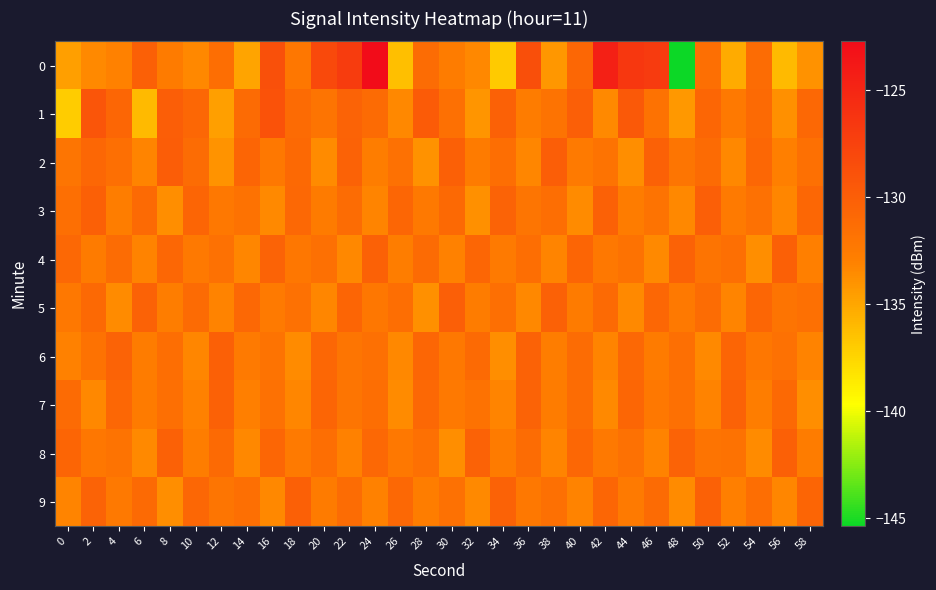

Reading left to right, transcribe all the data shown in this chart.

0: 0=-134.6	2=-133.5	4=-133.1	6=-130.2	8=-132.6	10=-133.4	12=-131.4	14=-134.9	16=-128.8	18=-132.2	20=-128.2	22=-127.0	24=-122.7	26=-136.3	28=-131.2	30=-132.7	32=-133.4	34=-137.0	36=-128.7	38=-134.2	40=-130.8	42=-124.5	44=-126.6	46=-126.9	48=-145.4	50=-131.5	52=-135.3	54=-131.3	56=-136.1	58=-134.0
1: 0=-137.1	2=-129.2	4=-130.7	6=-136.1	8=-130.1	10=-130.9	12=-134.6	14=-131.1	16=-128.9	18=-131.2	20=-132.0	22=-130.5	24=-131.2	26=-133.4	28=-129.8	30=-131.6	32=-134.1	34=-130.3	36=-132.7	38=-131.9	40=-130.1	42=-133.5	44=-129.6	46=-131.8	48=-134.3	50=-130.7	52=-132.4	54=-131.1	56=-133.8	58=-130.9
2: 0=-132.1	2=-130.8	4=-131.5	6=-133.2	8=-129.9	10=-131.3	12=-134.0	14=-130.6	16=-132.3	18=-131.0	20=-133.6	22=-130.4	24=-132.8	26=-131.7	28=-133.9	30=-130.2	32=-132.6	34=-131.4	36=-133.3	38=-130.0	40=-132.5	42=-131.9	44=-133.7	46=-130.3	48=-132.1	50=-131.2	52=-133.4	54=-130.8	56=-132.9	58=-131.6
3: 0=-131.5	2=-130.2	4=-132.8	6=-131.1	8=-133.7	10=-130.6	12=-132.3	14=-131.8	16=-133.5	18=-130.9	20=-132.6	22=-131.3	24=-133.2	26=-130.7	28=-132.4	30=-131.0	32=-133.8	34=-130.5	36=-132.1	38=-131.4	40=-133.6	42=-130.3	44=-132.7	46=-131.9	48=-133.4	50=-130.1	52=-132.5	54=-131.7	56=-133.3	58=-130.8
4: 0=-130.9	2=-132.6	4=-131.3	6=-133.1	8=-130.8	10=-132.4	12=-131.7	14=-133.3	16=-130.5	18=-132.2	20=-131.6	22=-133.4	24=-130.3	26=-132.8	28=-131.2	30=-133.0	32=-130.7	34=-132.5	36=-131.4	38=-133.2	40=-130.6	42=-132.3	44=-131.8	46=-133.5	48=-130.4	50=-132.0	52=-131.5	54=-133.7	56=-130.2	58=-132.9
5: 0=-132.3	2=-131.0	4=-133.6	6=-130.4	8=-132.8	10=-131.2	12=-133.1	14=-130.9	16=-132.5	18=-131.7	20=-133.3	22=-130.6	24=-132.2	26=-131.4	28=-133.8	30=-130.1	32=-132.7	34=-131.5	36=-133.4	38=-130.3	40=-132.6	42=-131.1	44=-133.5	46=-130.8	48=-132.4	50=-131.3	52=-133.2	54=-130.7	56=-132.0	58=-131.6
6: 0=-133.0	2=-131.8	4=-130.5	6=-132.7	8=-131.4	10=-133.3	12=-130.2	14=-132.5	16=-131.9	18=-133.6	20=-130.8	22=-132.1	24=-131.6	26=-133.4	28=-130.7	30=-132.3	32=-131.1	34=-133.7	36=-130.4	38=-132.8	40=-131.3	42=-133.2	44=-130.9	46=-132.6	48=-131.5	50=-133.5	52=-130.6	54=-132.2	56=-131.7	58=-133.1
7: 0=-131.2	2=-133.4	4=-130.8	6=-132.6	8=-131.5	10=-133.0	12=-130.3	14=-132.9	16=-131.7	18=-133.3	20=-130.6	22=-132.1	24=-131.4	26=-133.6	28=-130.9	30=-132.4	32=-131.8	34=-133.2	36=-130.5	38=-132.7	40=-131.3	42=-133.5	44=-130.7	46=-132.3	48=-131.6	50=-133.1	52=-130.4	54=-132.8	56=-131.0	58=-133.7
8: 0=-130.6	2=-132.2	4=-131.9	6=-133.5	8=-130.3	10=-132.8	12=-131.1	14=-133.4	16=-130.7	18=-132.5	20=-131.4	22=-133.0	24=-130.9	26=-132.3	28=-131.6	30=-133.7	32=-130.4	34=-132.6	36=-131.3	38=-133.2	40=-130.8	42=-132.4	44=-131.7	46=-133.1	48=-130.5	50=-132.0	52=-131.8	54=-133.6	56=-130.2	58=-132.7
9: 0=-133.2	2=-130.5	4=-132.4	6=-131.1	8=-133.7	10=-130.8	12=-132.1	14=-131.5	16=-133.4	18=-130.2	20=-132.6	22=-131.3	24=-133.0	26=-130.9	28=-132.8	30=-131.7	32=-133.5	34=-130.4	36=-132.3	38=-131.6	40=-133.1	42=-130.7	44=-132.5	46=-131.2	48=-133.6	50=-130.3	52=-132.9	54=-131.4	56=-133.3	58=-130.6